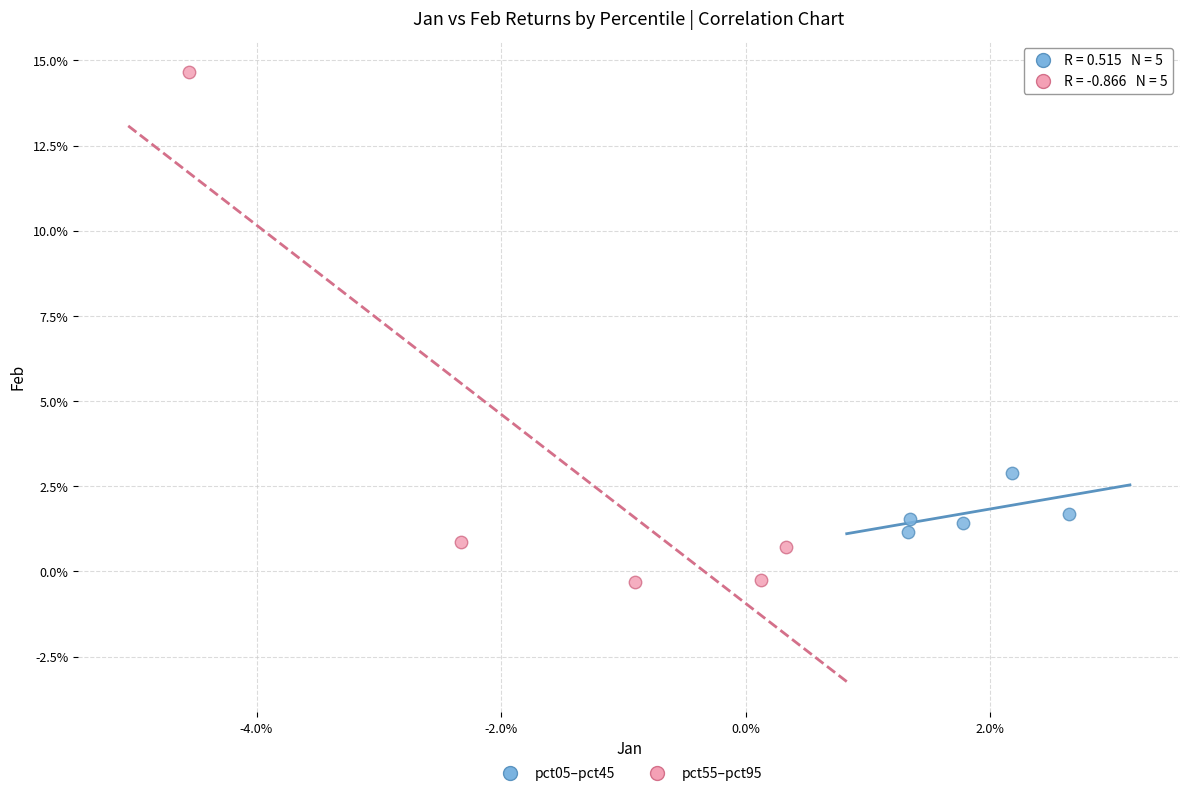

What are all the series names shown in the legend?

pct05–pct45, pct55–pct95